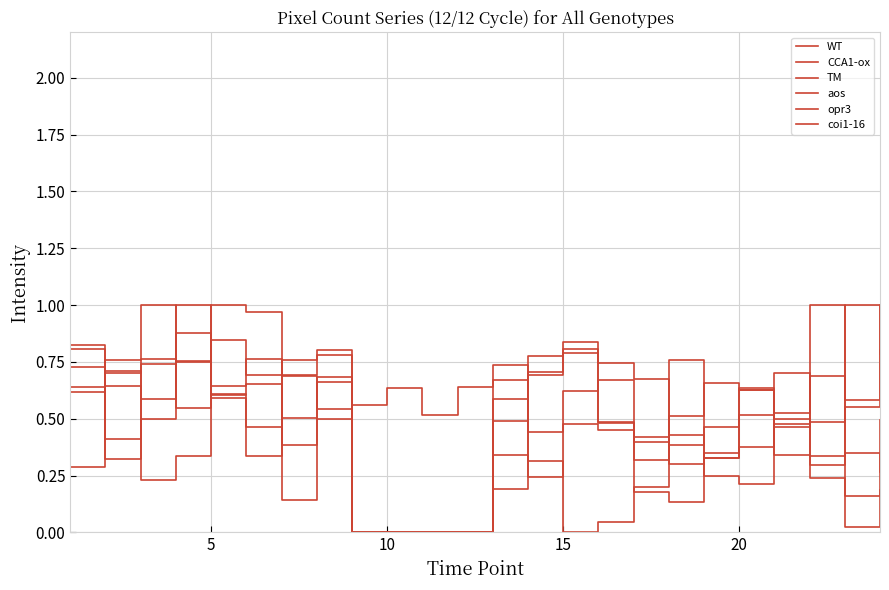

Does the chart have visible grid lines?

Yes